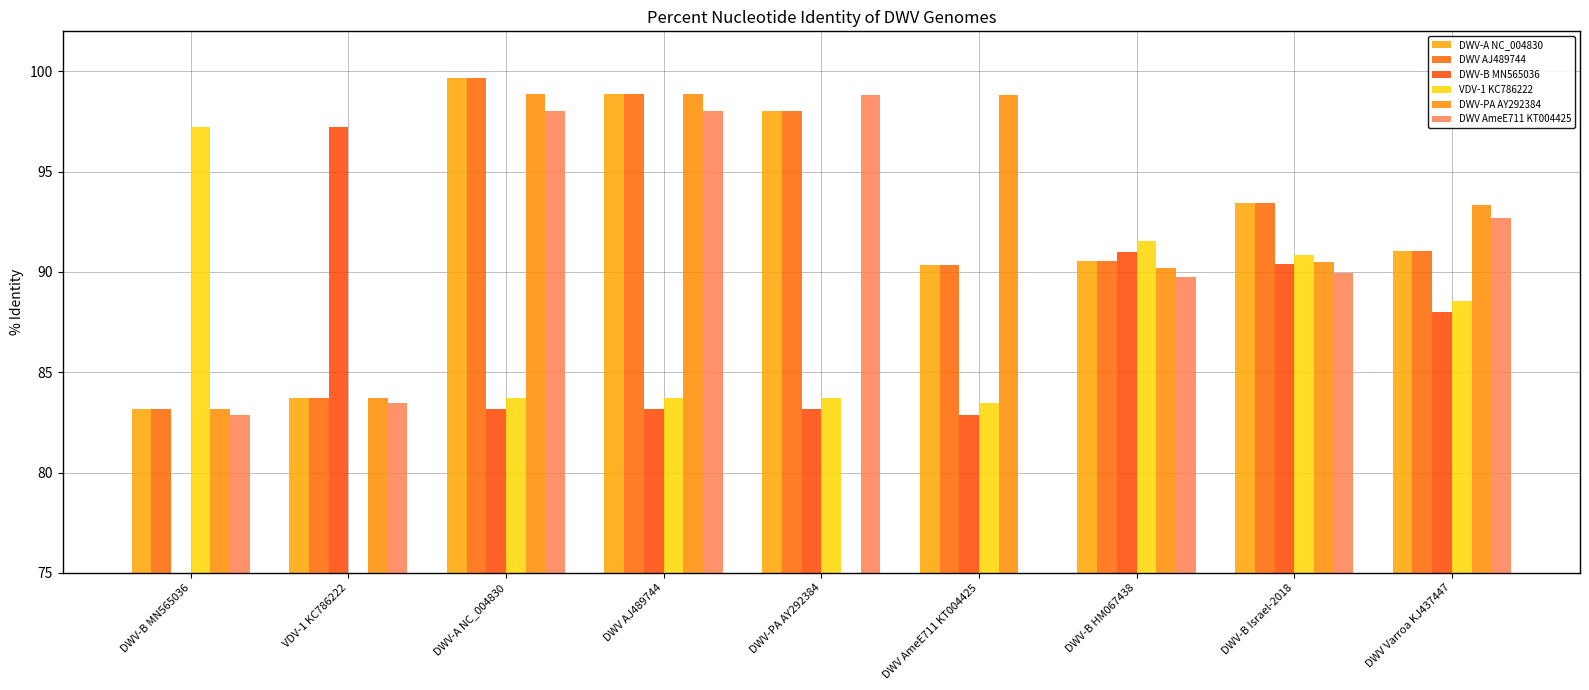

At DWV AmeE711 KT004425, list the series in order from smallest to largest.

DWV AmeE711 KT004425, DWV-B MN565036, VDV-1 KC786222, DWV-A NC_004830, DWV AJ489744, DWV-PA AY292384